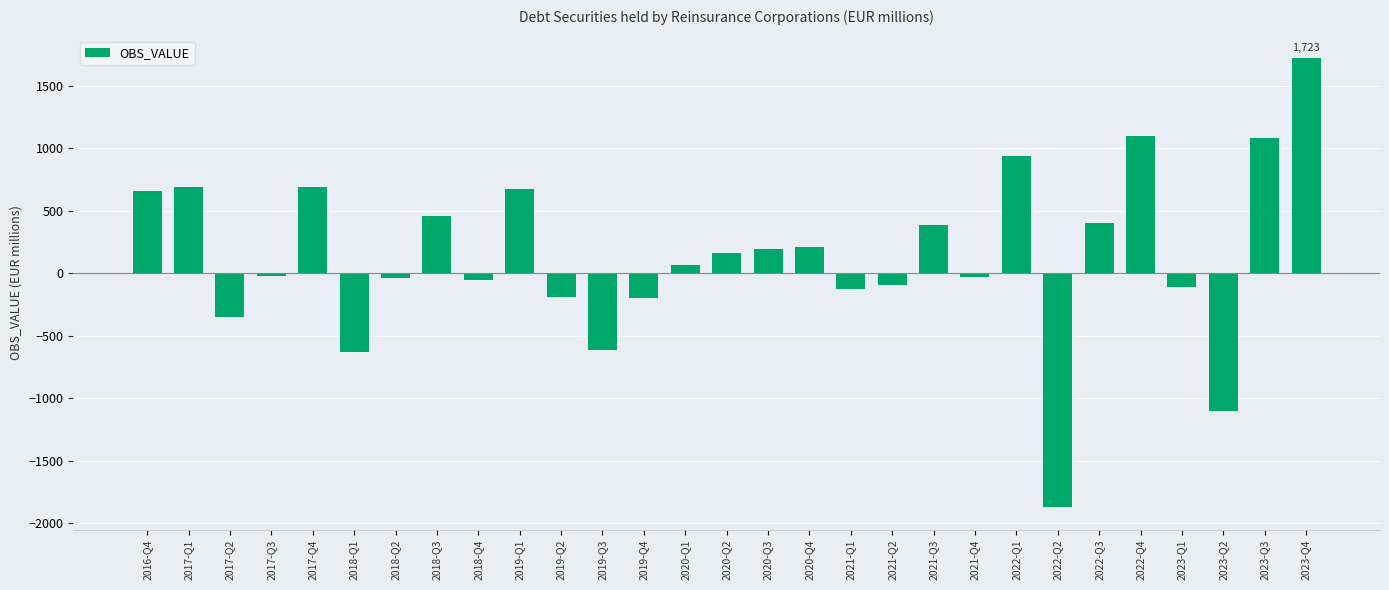

How many categories are shown in the chart?

29